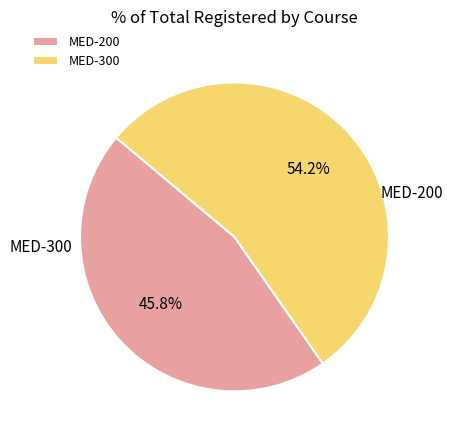

Approximately how many times larger is the value at MED-300 compared to MED-200?

1.2